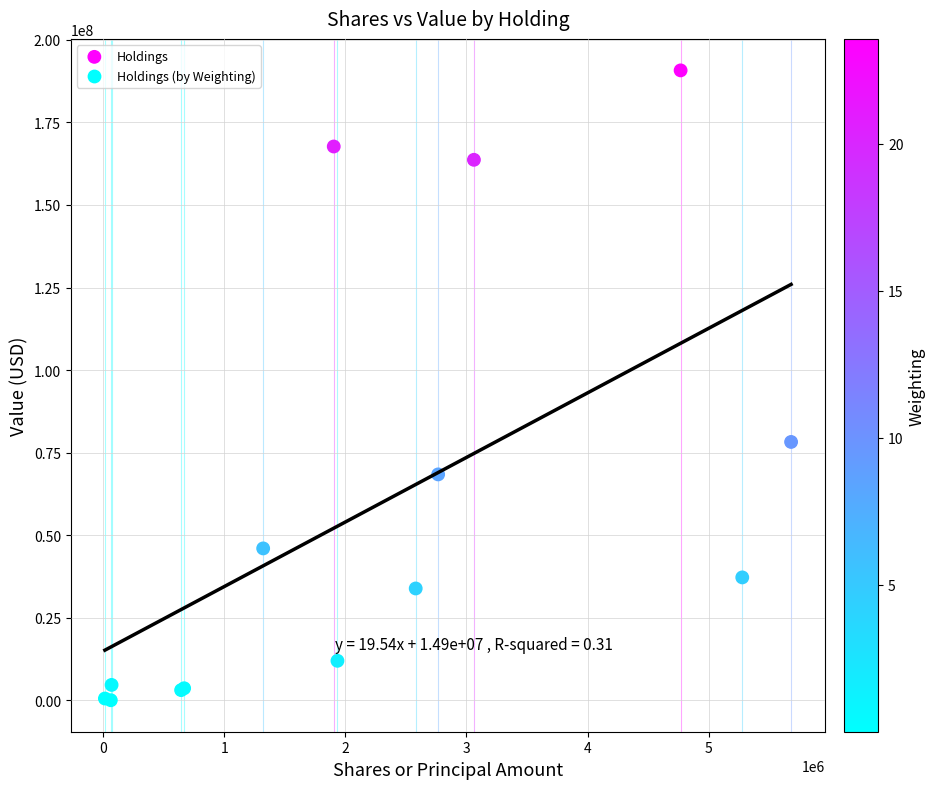

What Y value in the scatter plot is closest to 95382436?

78231997